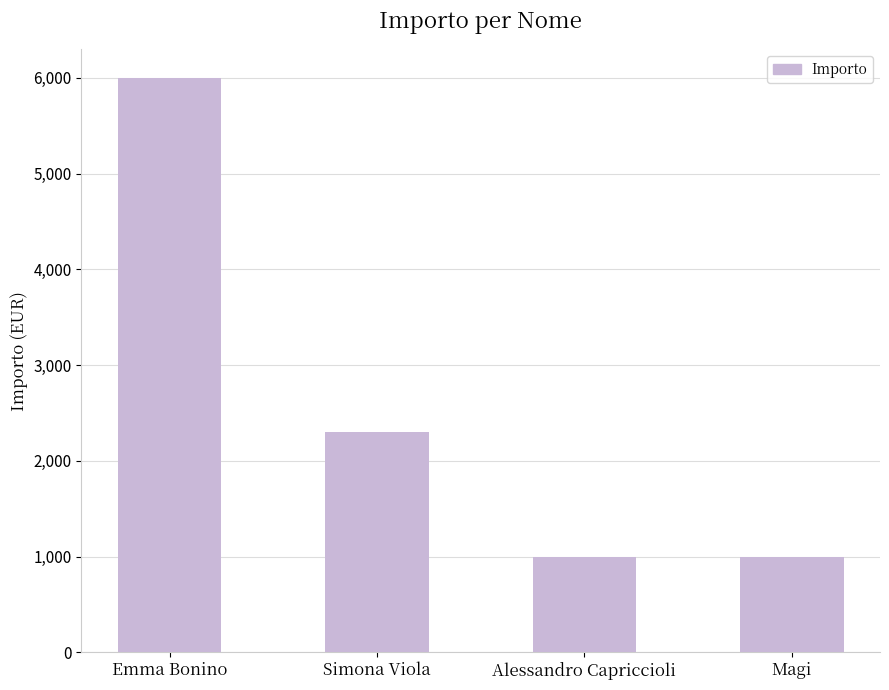

What is the average value?

2575